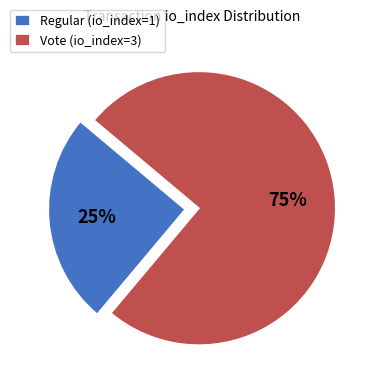

What percentage is the Vote (io_index=3) slice, to the nearest percent?

75%